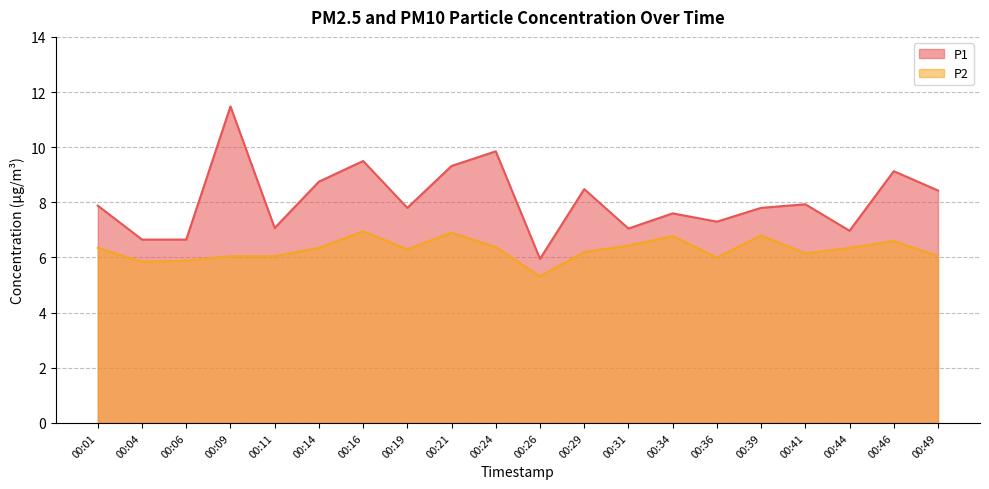

Which category has the highest value in the P1 series?

00:09